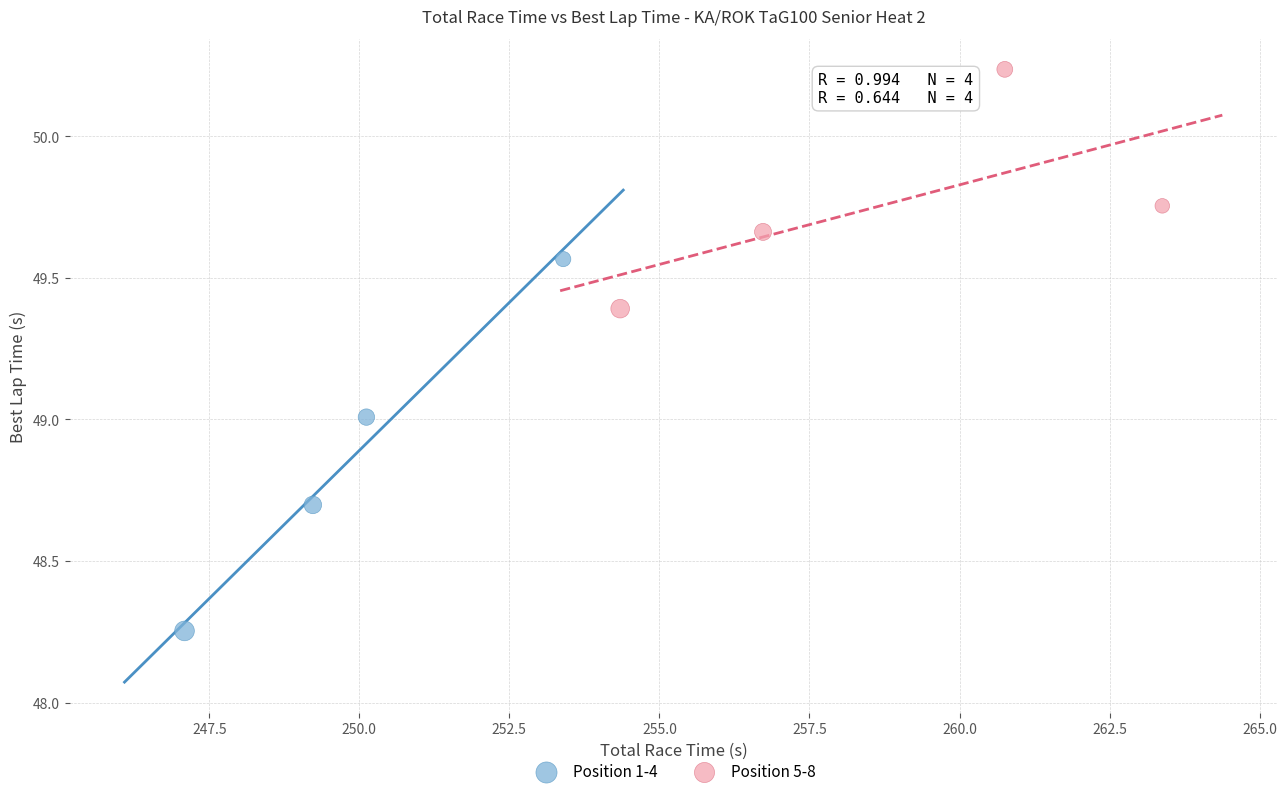

Which series reaches the minimum Y coordinate?

Position 1-4